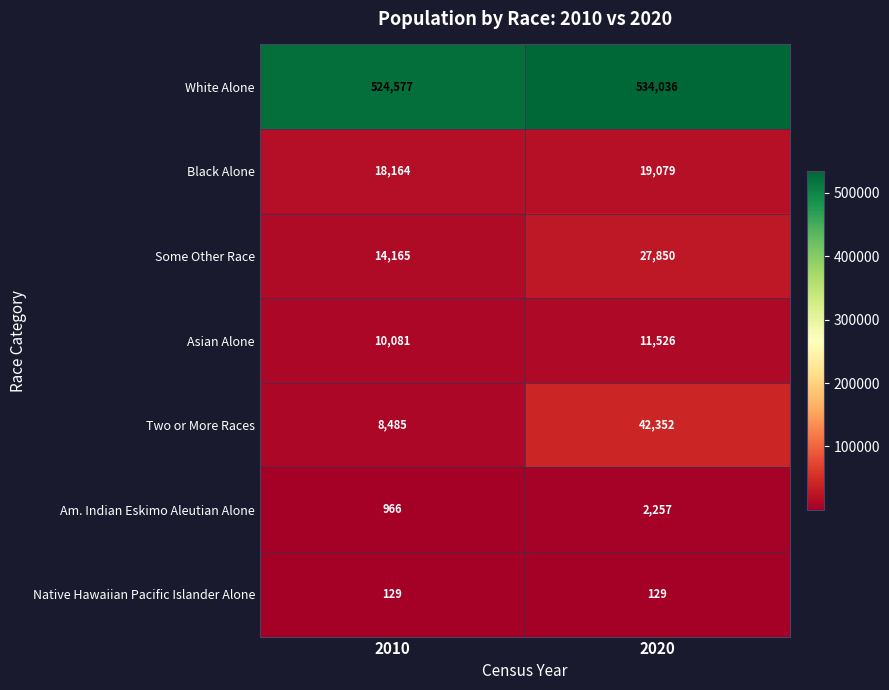

Between 2010 and 2020, which series saw the biggest shift?

Two or More Races